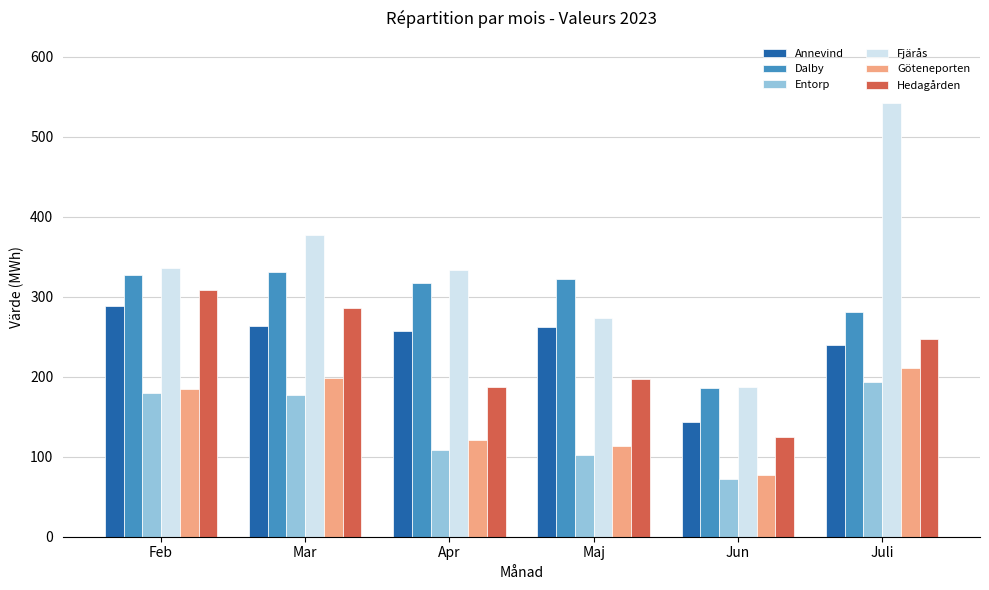

Rank the series at Apr from lowest to highest value.

Entorp, Göteneporten, Hedagården, Annevind, Dalby, Fjärås